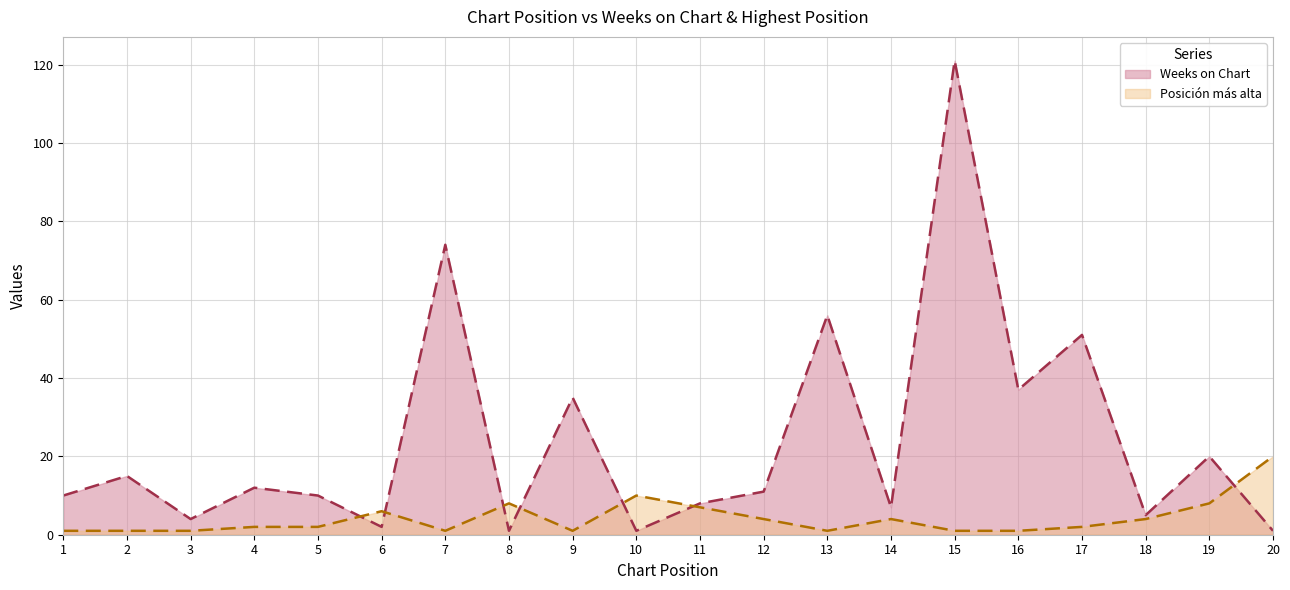

How many interior local valleys does the Posición más alta series have?

3